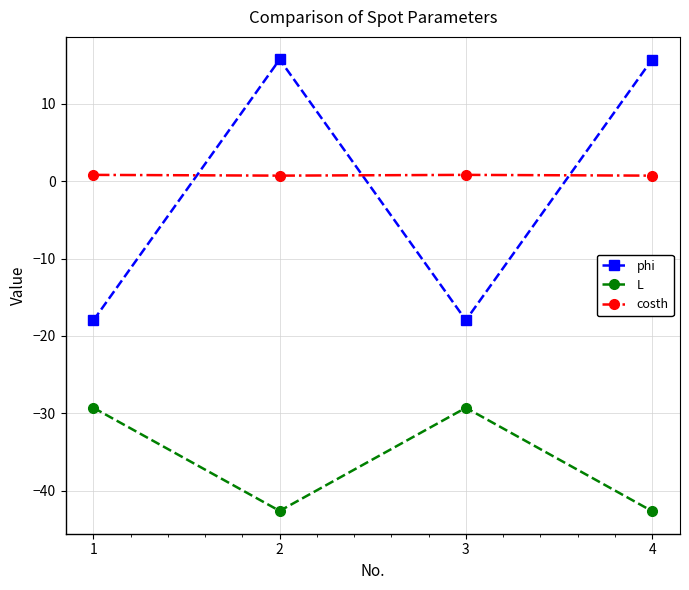

Does the chart have visible grid lines?

Yes